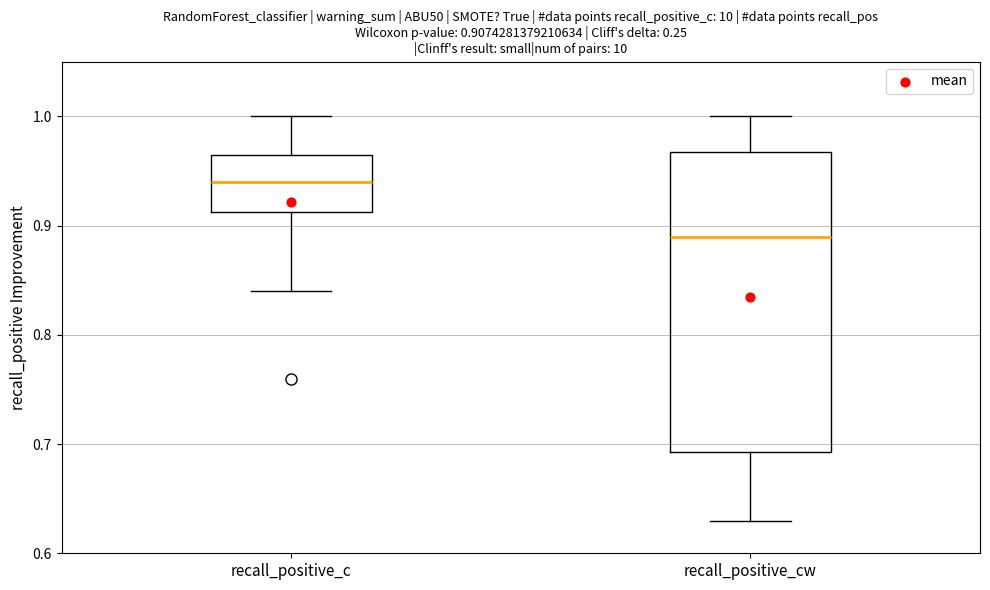

Which box is the tallest, from its lower edge to its upper edge?

recall_positive_cw